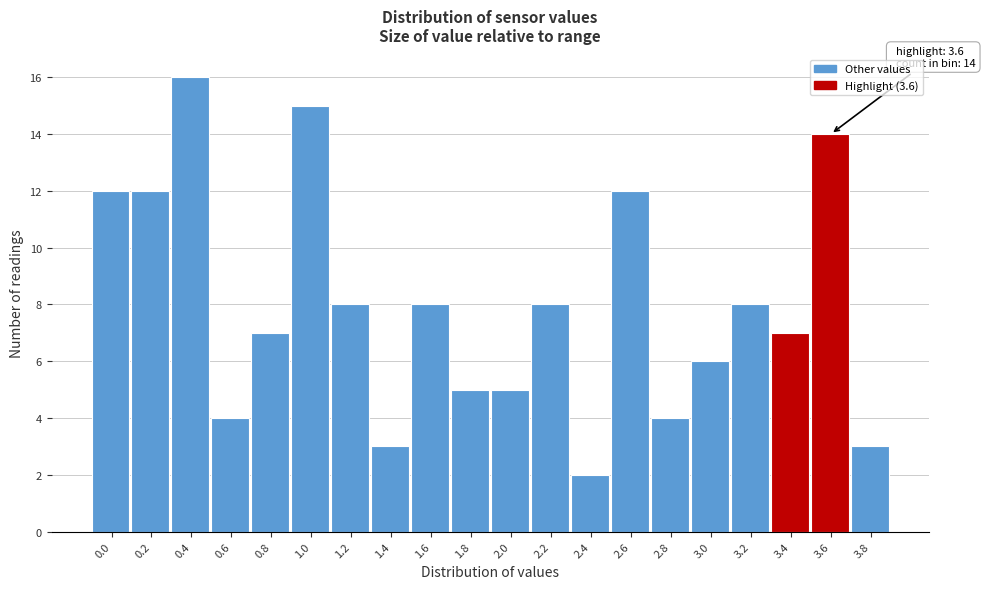

Reading left to right, what are all the values shown in this chart?

12	12	16	4	7	15	8	3	8	5	5	8	2	12	4	6	8	7	14	3